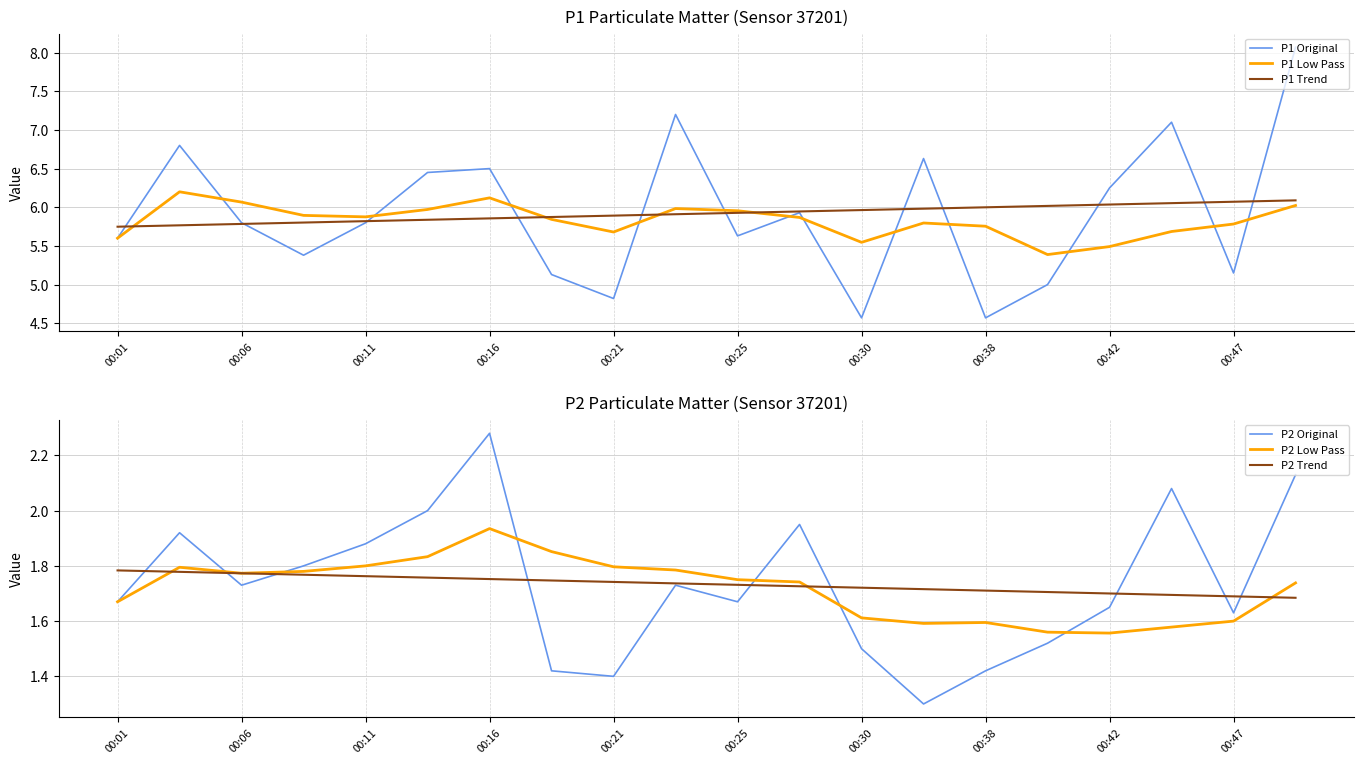

Reading right to left, transcribe all the data shown in this chart.

P1 Original: 8.1	5.2	7.1	6.2	5.0	4.6	6.6	4.6	5.9	5.6	7.2	4.8	5.1	6.5	6.5	5.8	5.4	5.8	6.8	5.6
P1 Low Pass: 6.0	5.8	5.7	5.5	5.4	5.8	5.8	5.5	5.9	6.0	6.0	5.7	5.8	6.1	6.0	5.9	5.9	6.1	6.2	5.6
P1 Trend: 6.1	6.1	6.1	6.0	6.0	6.0	6.0	6.0	5.9	5.9	5.9	5.9	5.9	5.9	5.8	5.8	5.8	5.8	5.8	5.7
P2 Original: 2.1	1.6	2.1	1.6	1.5	1.4	1.3	1.5	1.9	1.7	1.7	1.4	1.4	2.3	2.0	1.9	1.8	1.7	1.9	1.7
P2 Low Pass: 1.7	1.6	1.6	1.6	1.6	1.6	1.6	1.6	1.7	1.8	1.8	1.8	1.9	1.9	1.8	1.8	1.8	1.8	1.8	1.7
P2 Trend: 1.7	1.7	1.7	1.7	1.7	1.7	1.7	1.7	1.7	1.7	1.7	1.7	1.7	1.8	1.8	1.8	1.8	1.8	1.8	1.8